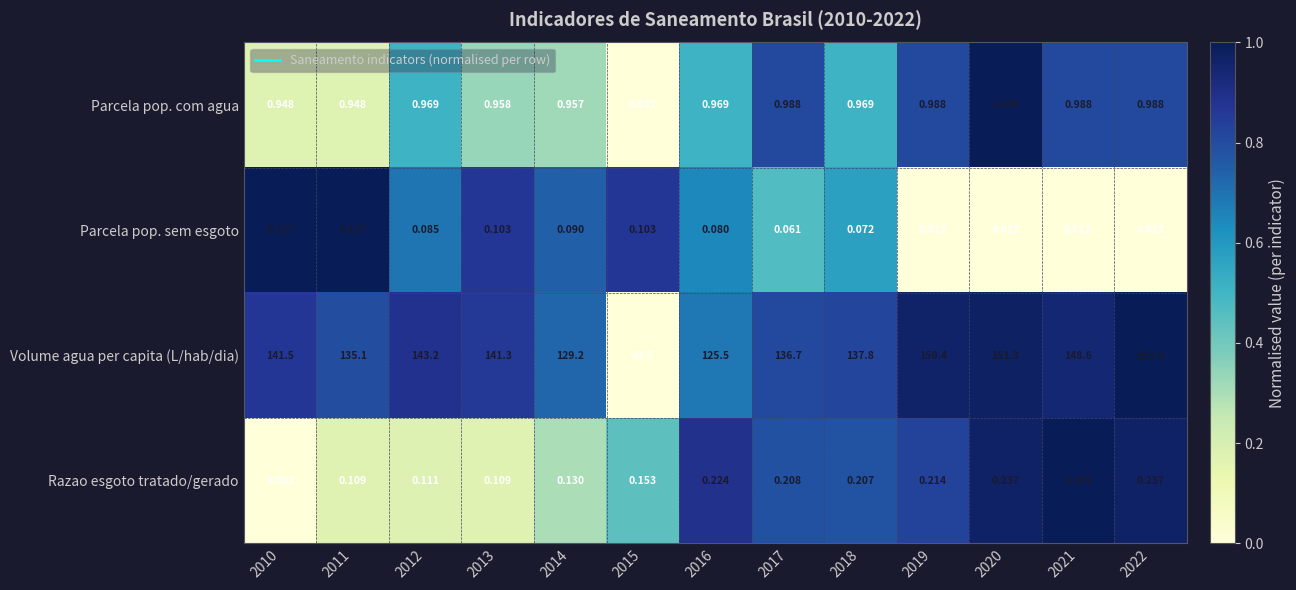

Which series has the largest range (max minus min)?

Volume agua per capita (L/hab/dia)